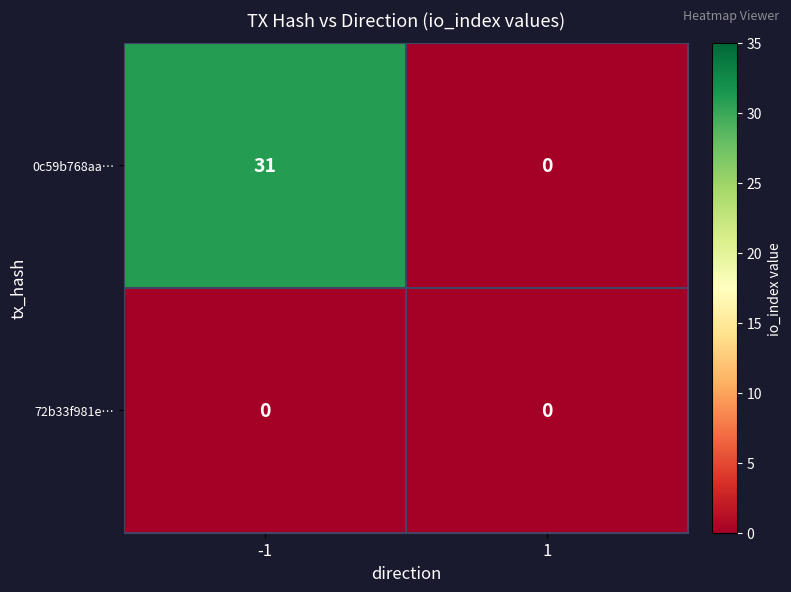

Rank the series by their maximum value, from highest to lowest.

0c59b768aa…, 72b33f981e…